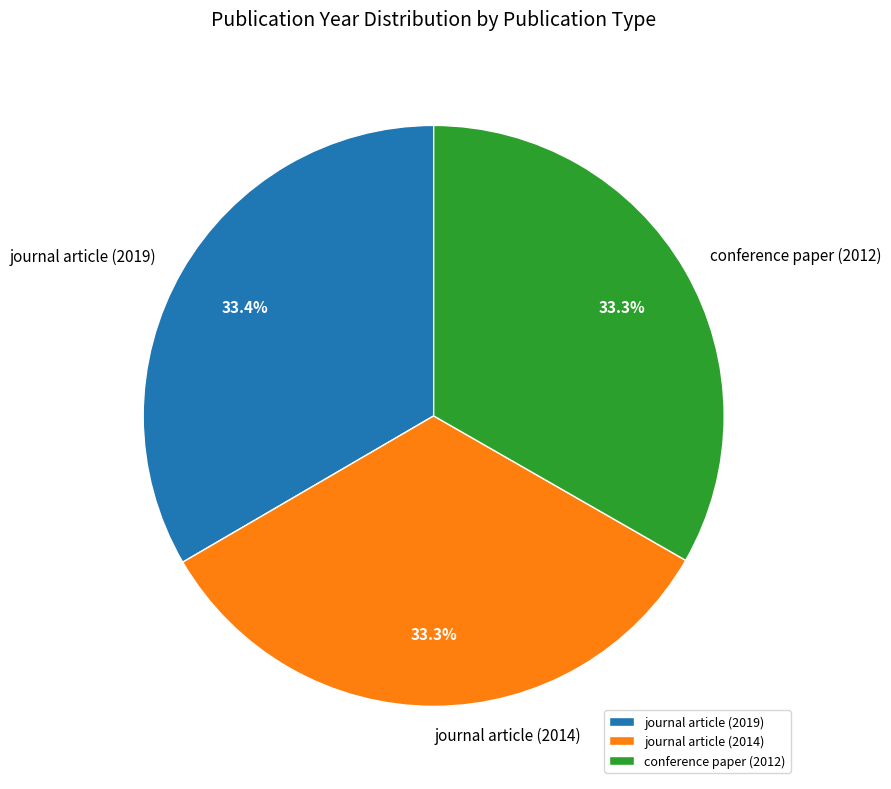

To the nearest percent, what percentage of the pie is conference paper (2012)?

33%